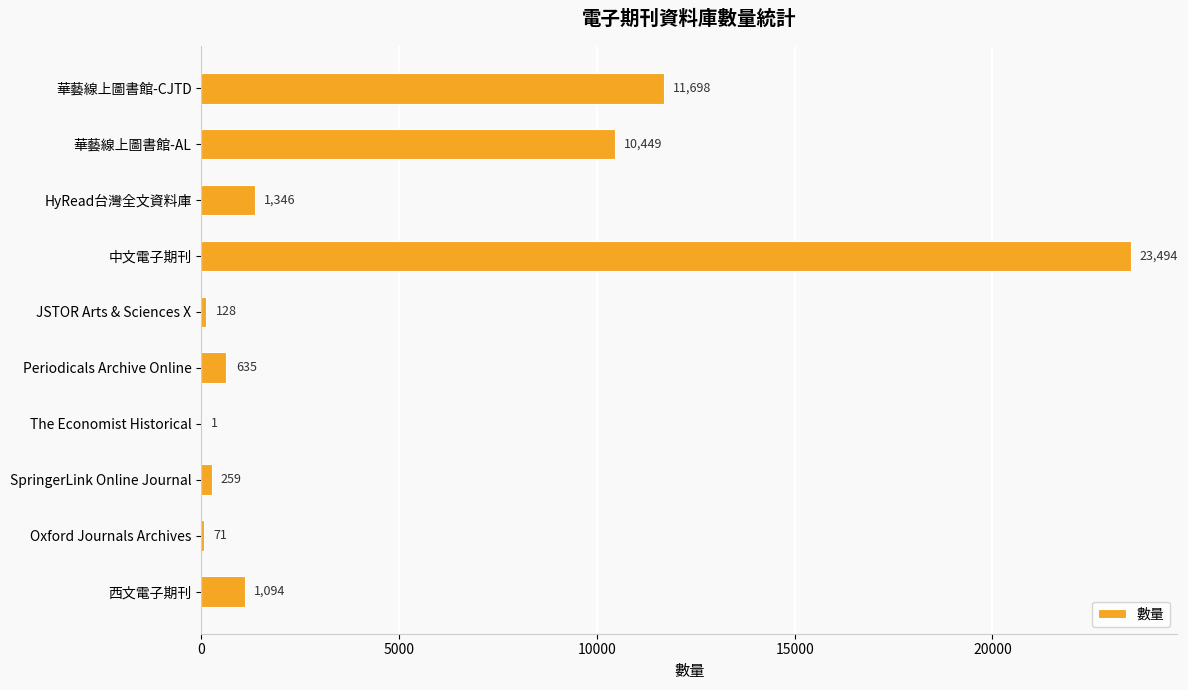

What is the sum of the values at Periodicals Archive Online and HyRead台灣全文資料庫?

1981